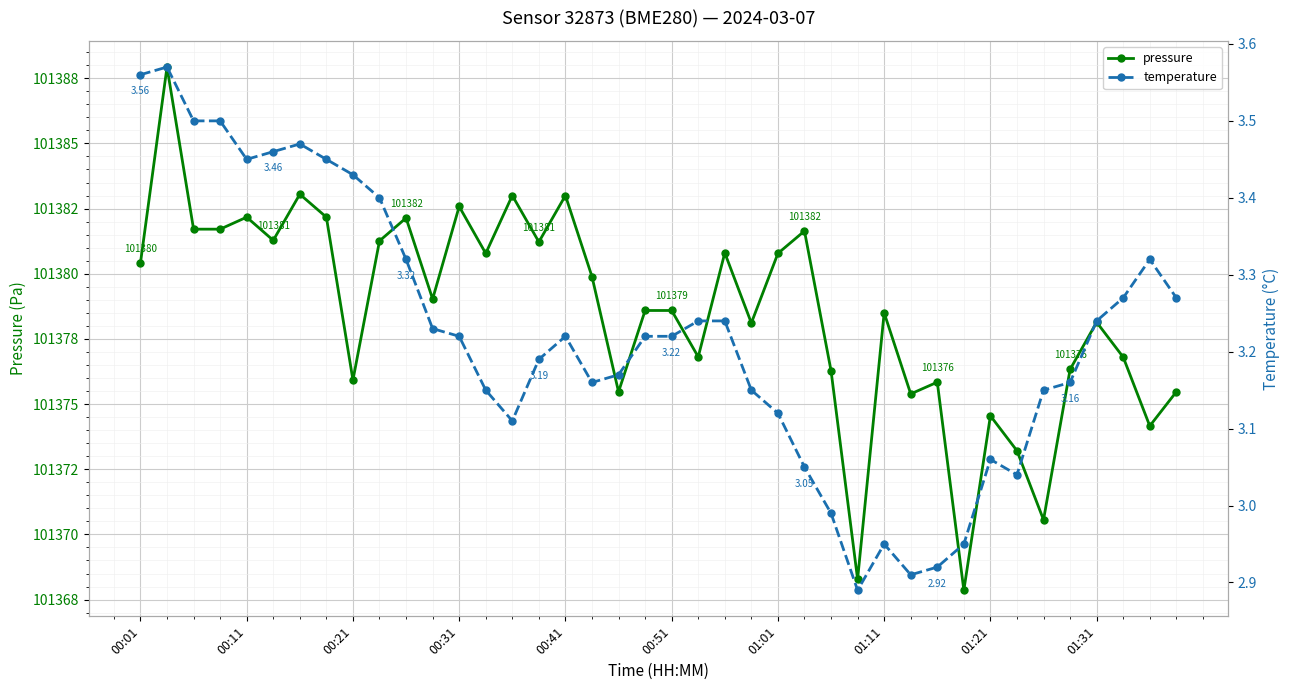

True or false: pressure and temperature cross at least once.

False